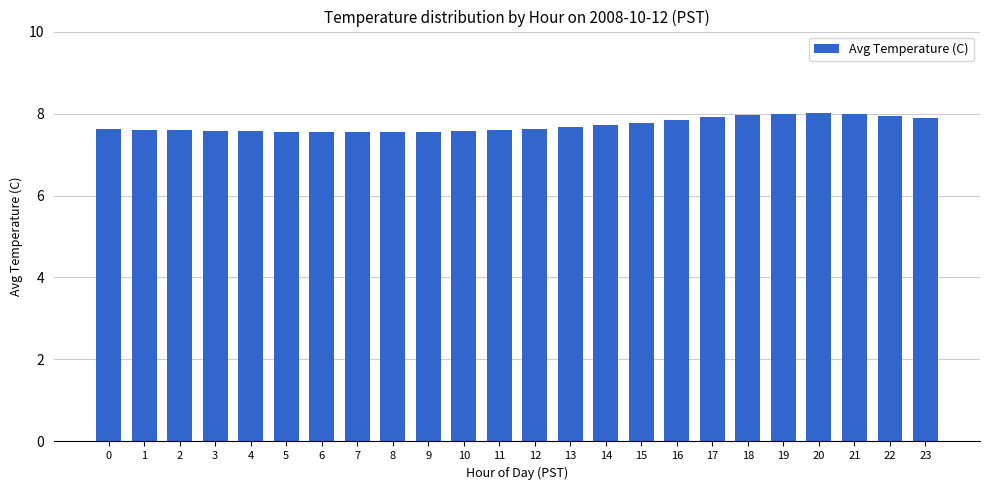

What is the minimum value shown in the chart?

7.5